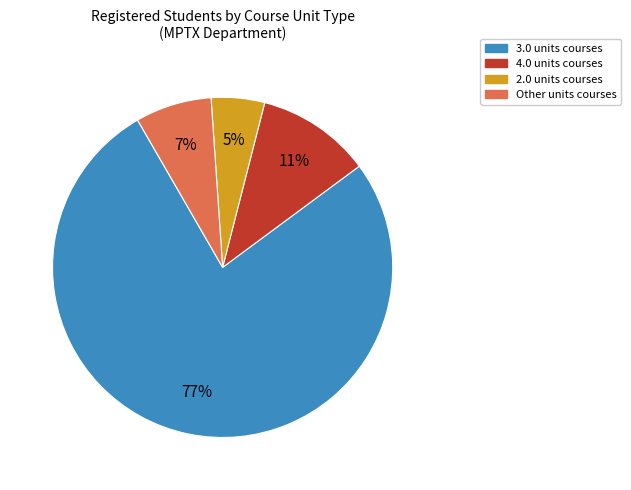

True or false: 2.0 units courses accounts for 10% of the total.

False